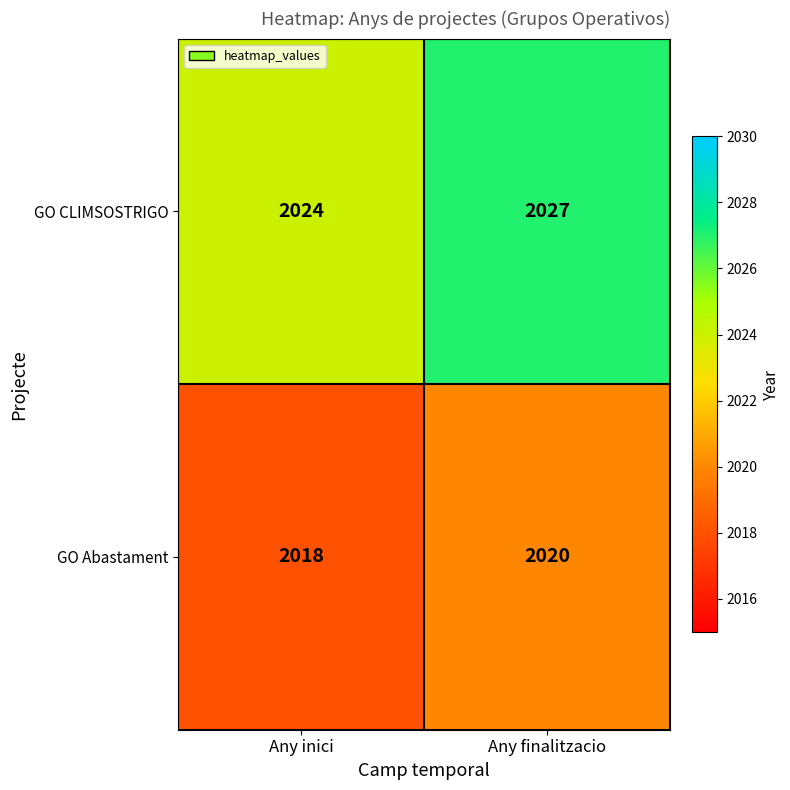

What is the sum of the GO CLIMSOSTRIGO values at Any inici and Any finalitzacio?

4051